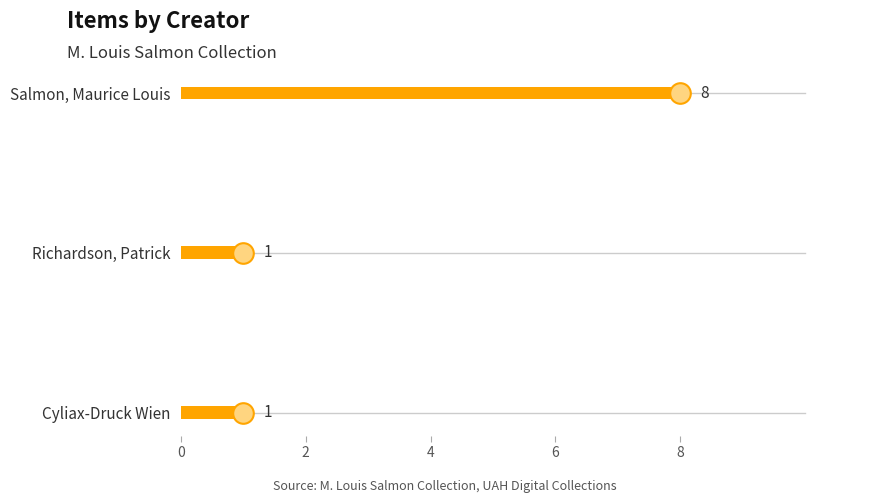

Between Salmon, Maurice Louis (1425) and Salmon, Maurice Louis, which is larger?

Salmon, Maurice Louis